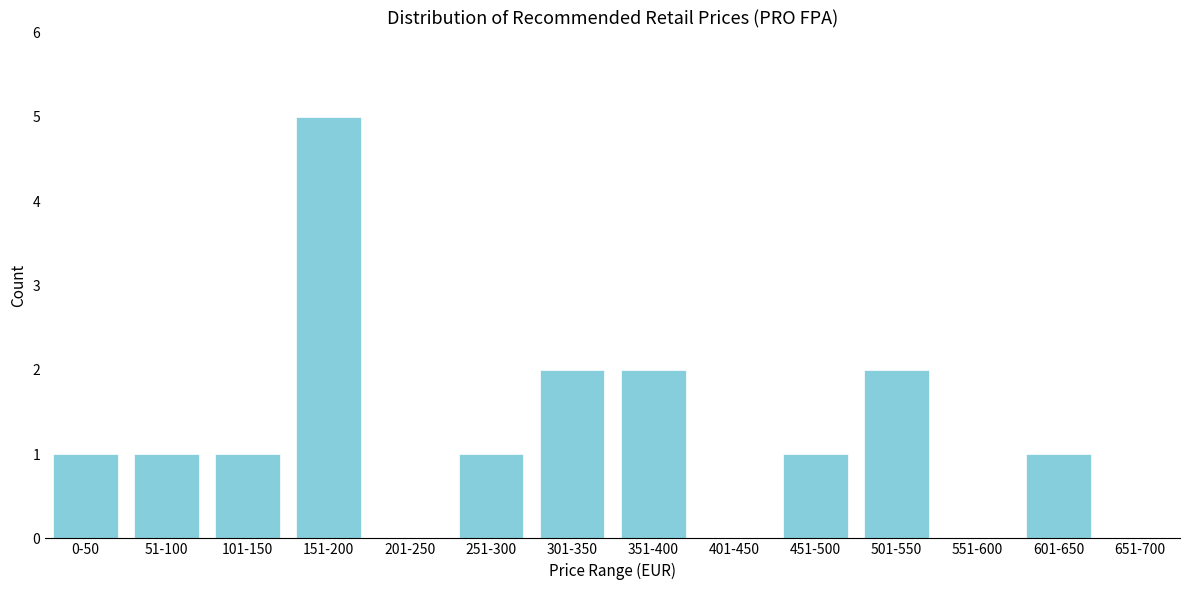

Reading right to left, what are all the values shown in this chart?

651-700=0	601-650=1	551-600=0	501-550=2	451-500=1	401-450=0	351-400=2	301-350=2	251-300=1	201-250=0	151-200=5	101-150=1	51-100=1	0-50=1